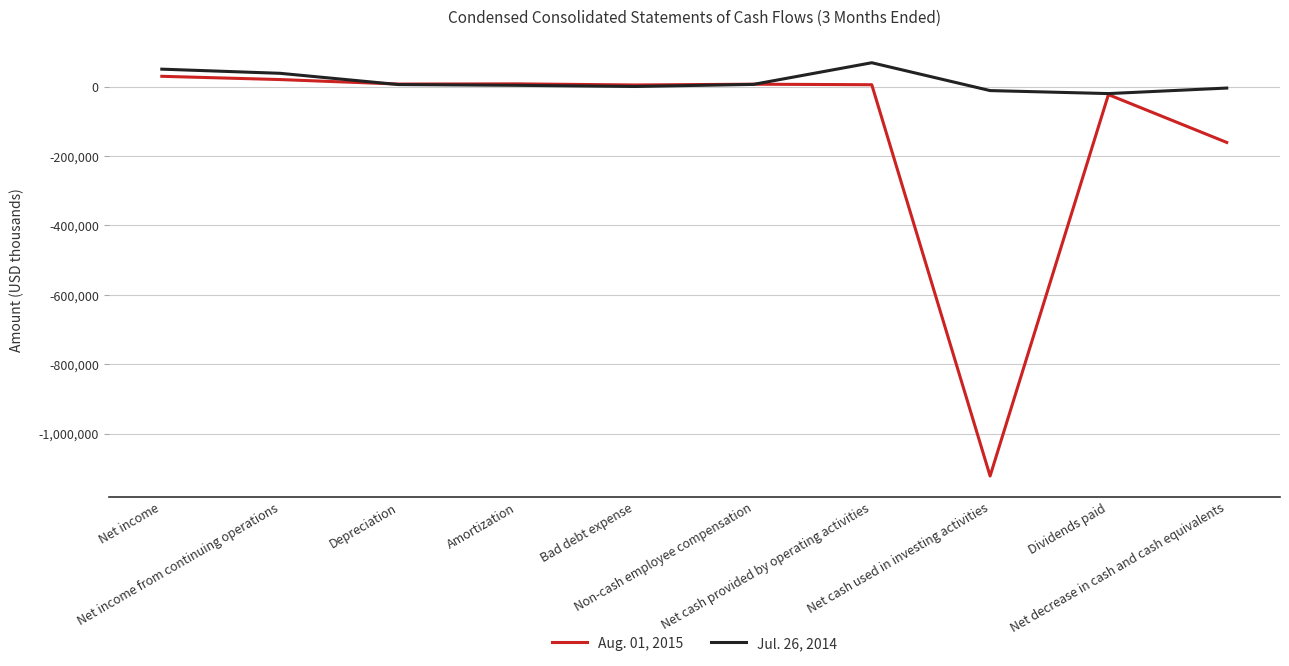

The Aug. 01, 2015 series shows 20311 at Net income from continuing operations. True or false?

True